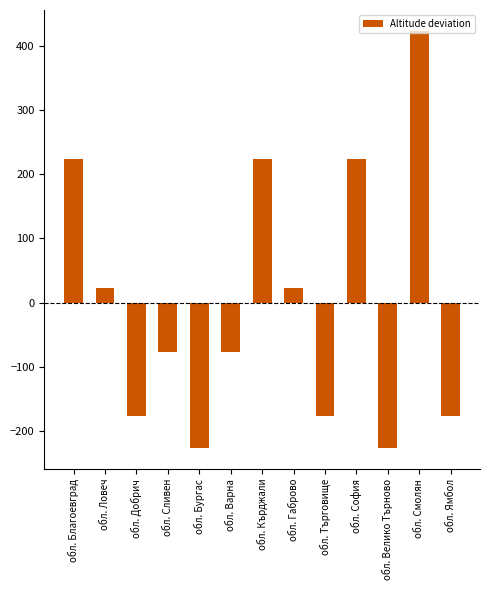

What is the sum of the values at обл. Бургас and обл. Габрово?

-203.8